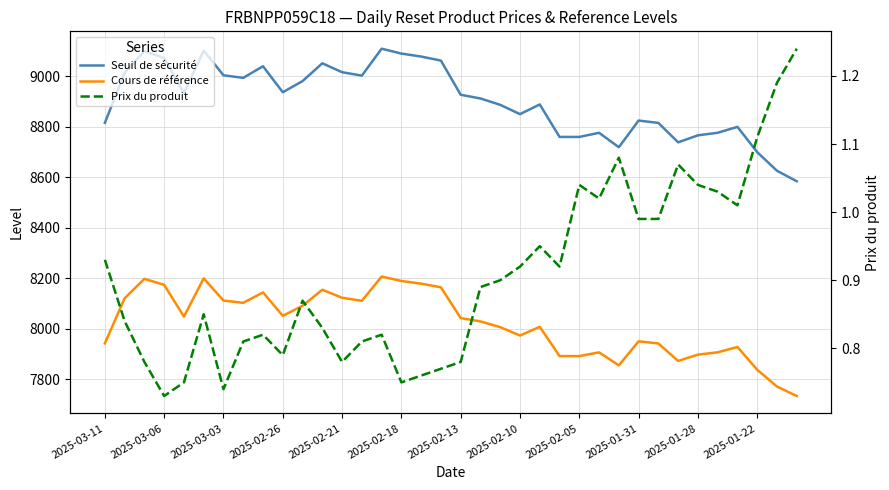

True or false: Seuil de sécurité has a value of 15048.0 at 2025-02-21.

False